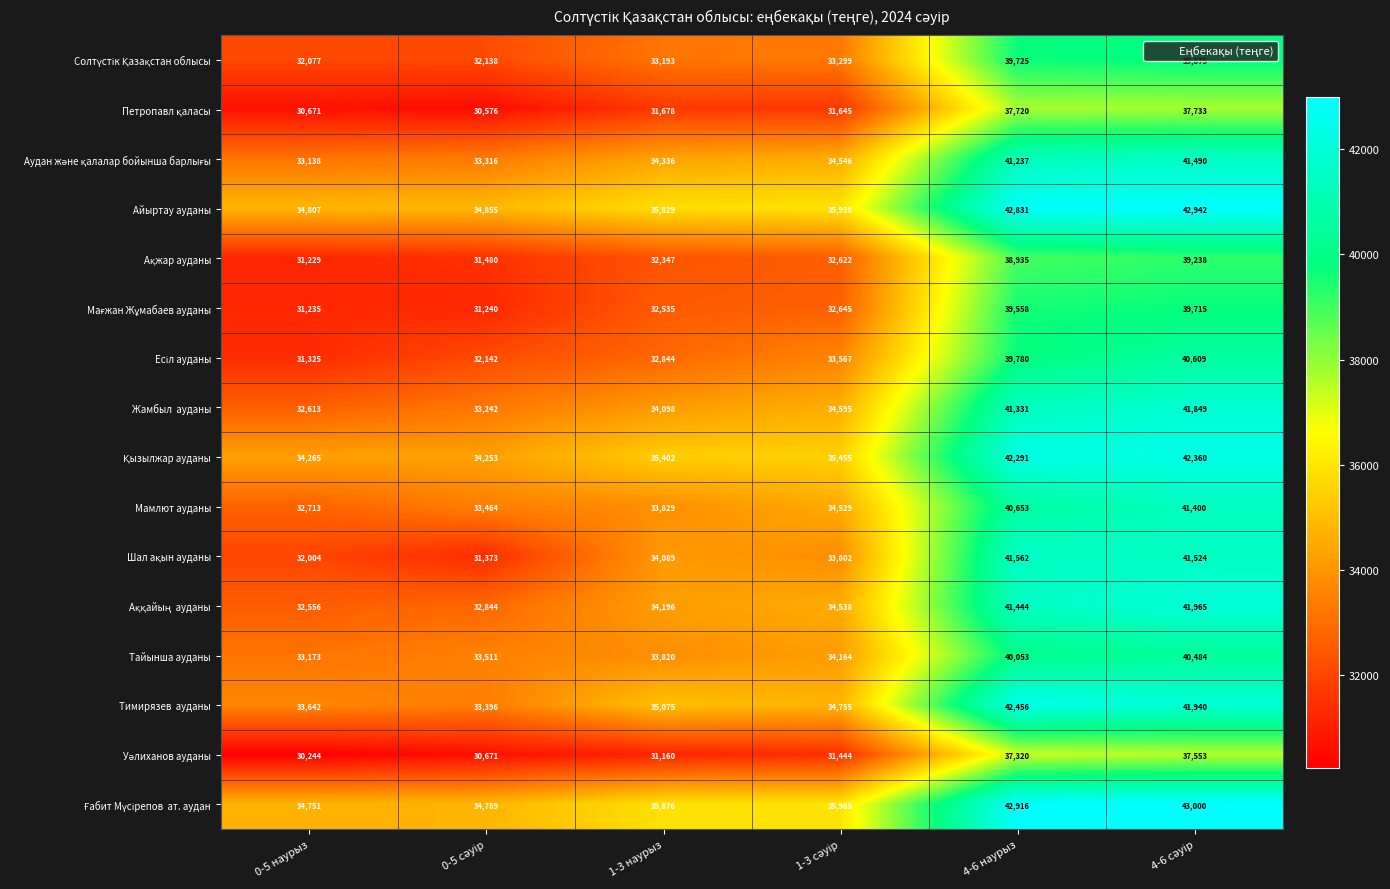

At which category does the chart reach its minimum across all series?

0-5 наурыз